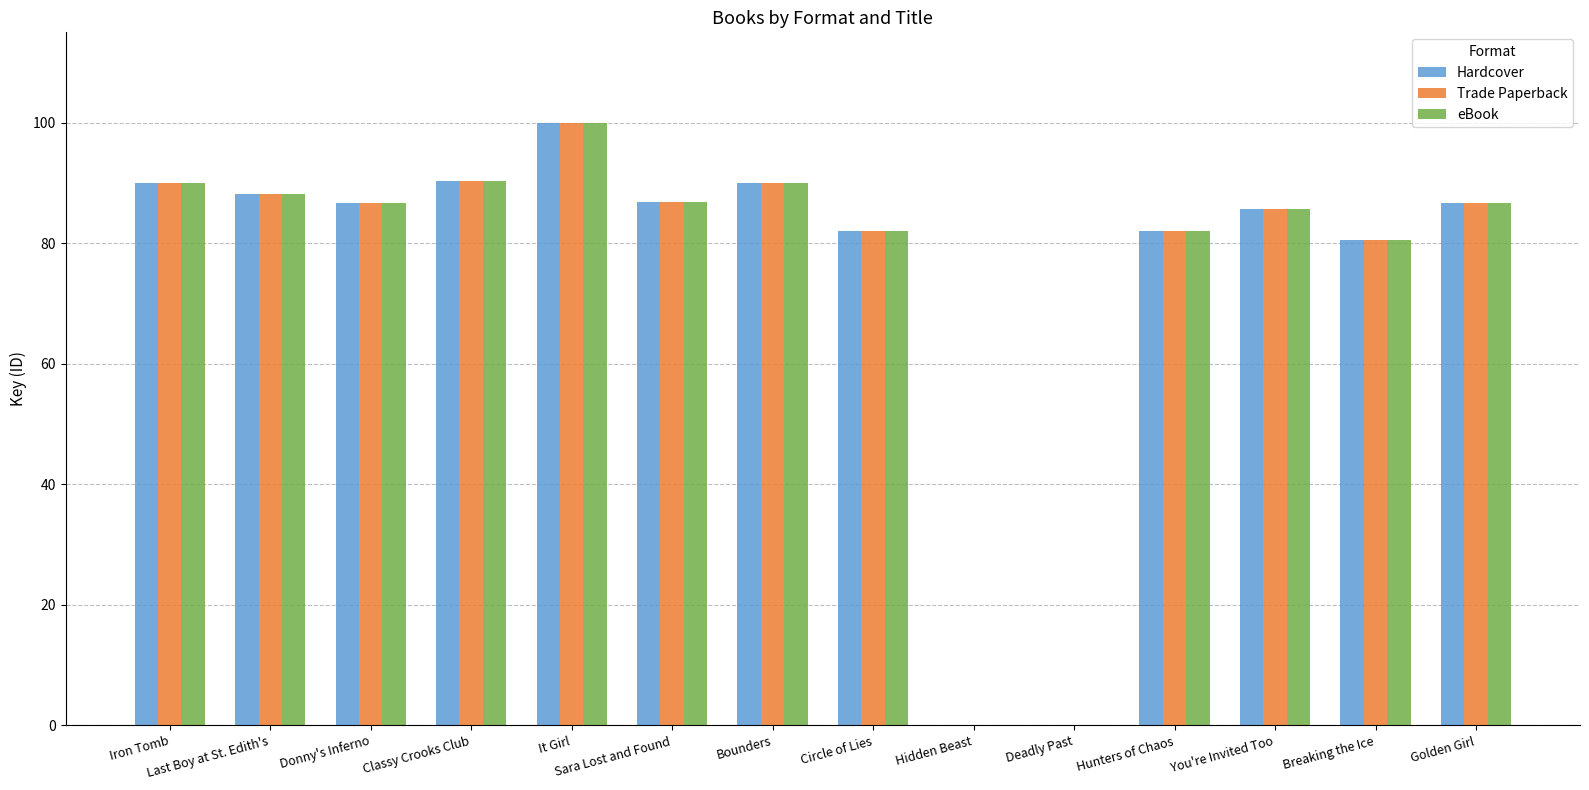

At which label does Hardcover reach its peak?

It Girl